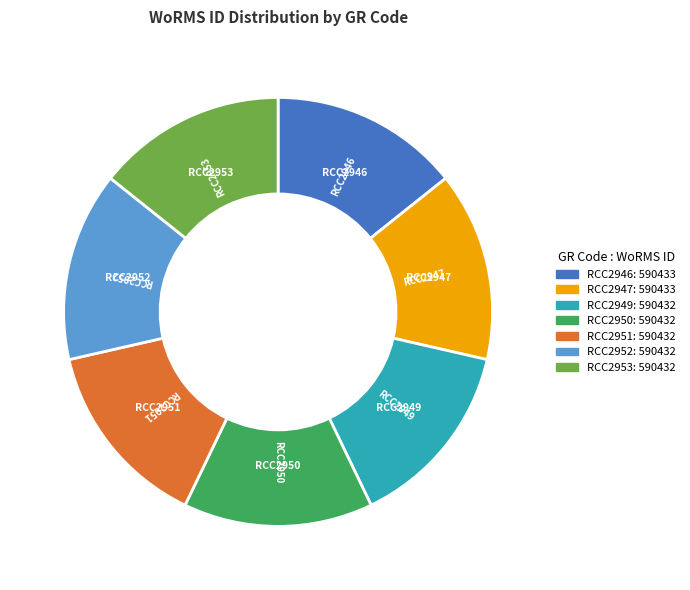

True or false: RCC2949 accounts for 21% of the total.

False